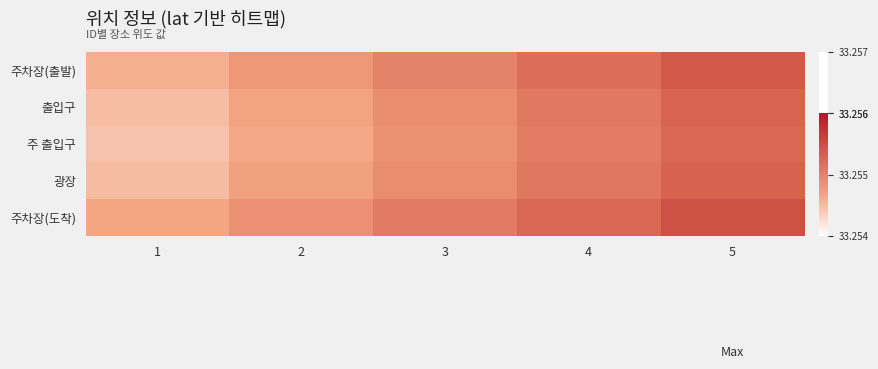

Reading left to right, what are all the values shown in this chart?

주차장(출발): 1=33.3	2=33.3	3=33.3	4=33.3	5=33.3
출입구: 1=33.3	2=33.3	3=33.3	4=33.3	5=33.3
주 출입구: 1=33.3	2=33.3	3=33.3	4=33.3	5=33.3
광장: 1=33.3	2=33.3	3=33.3	4=33.3	5=33.3
주차장(도착): 1=33.3	2=33.3	3=33.3	4=33.3	5=33.3